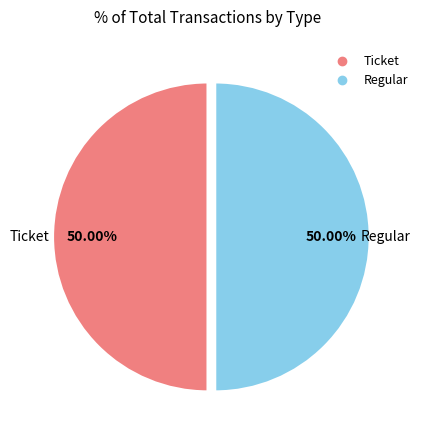

What is the ratio of the value at Regular to the value at Ticket?

1.0